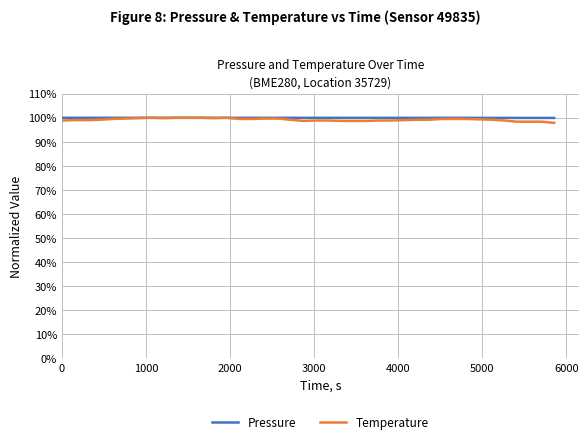

What is the difference between the maximum and second lowest values in the Pressure series?

0.1